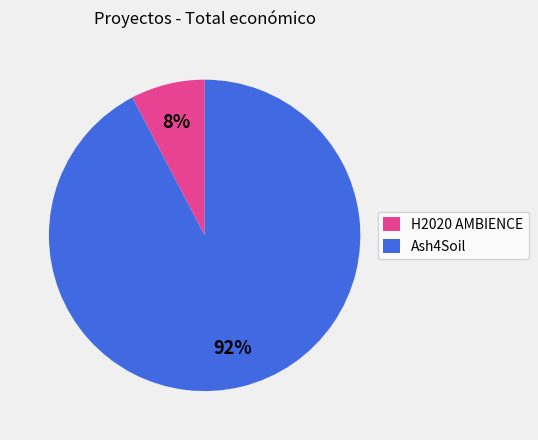

Does H2020 AMBIENCE account for over 50% of the chart?

No